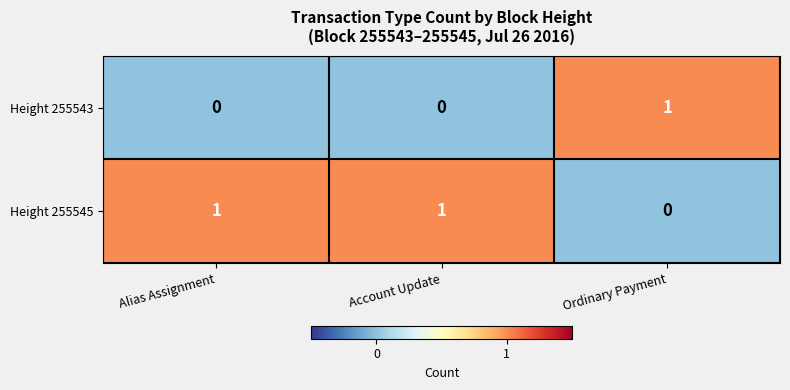

The value of Height 255543 at Ordinary Payment is 0. True or false?

False